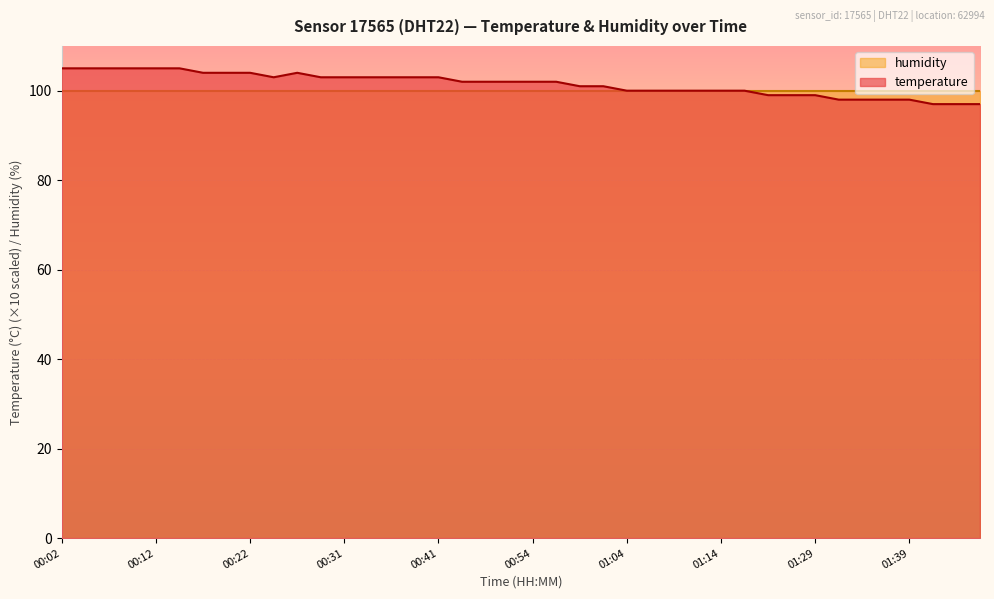

Rank the categories by value from lowest to highest.

01:42, 01:45, 01:47, 01:31, 01:34, 01:36, 01:39, 01:23, 01:26, 01:29, 01:04, 01:07, 01:09, 01:12, 01:14, 01:17, 00:59, 01:02, 00:47, 00:49, 00:52, 00:54, 00:57, 00:24, 00:29, 00:31, 00:34, 00:36, 00:39, 00:41, 00:17, 00:19, 00:22, 00:26, 00:02, 00:04, 00:07, 00:09, 00:12, 00:14